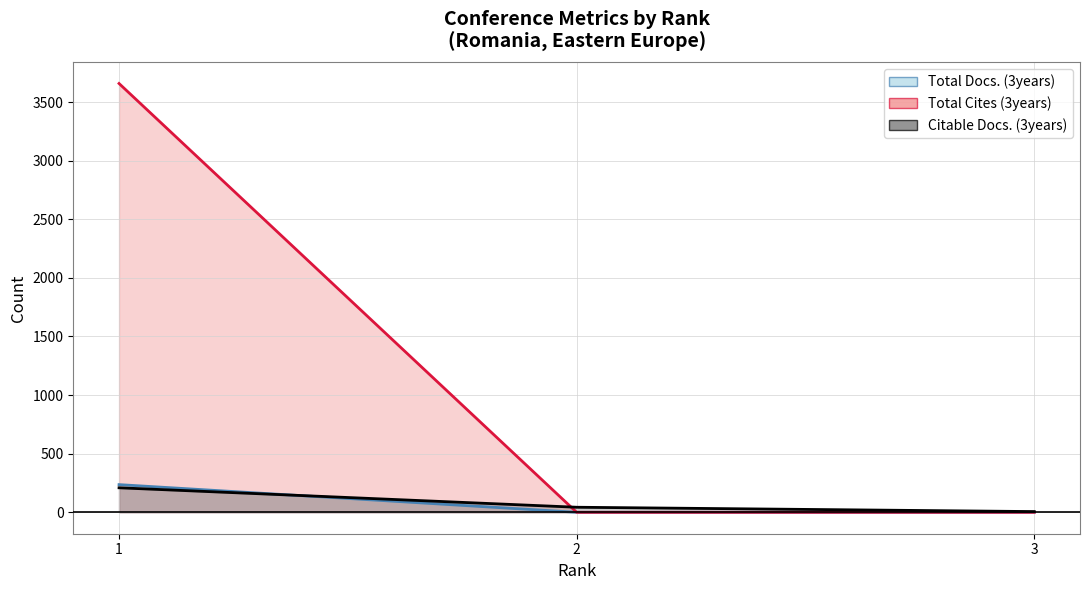

What value does the Total Docs. (3years) series have at 1?

3658